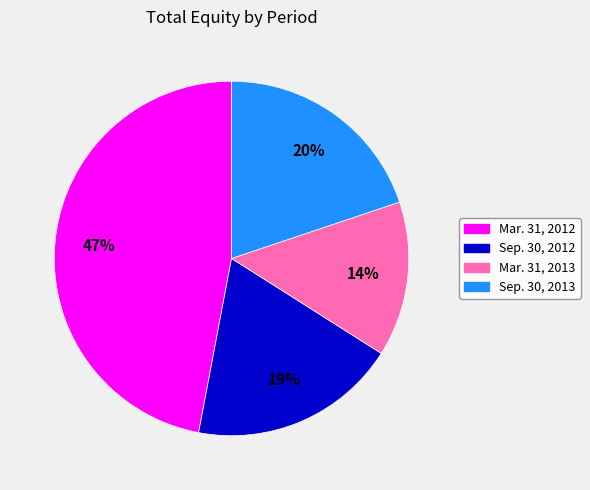

Is Mar. 31, 2013 the majority of the pie?

No